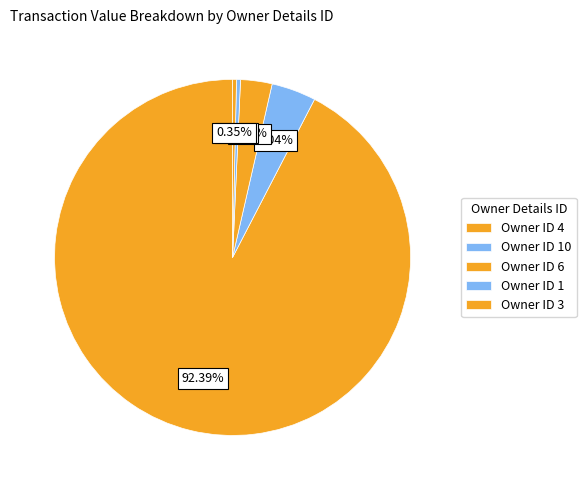

Which category has the biggest portion of the pie?

4